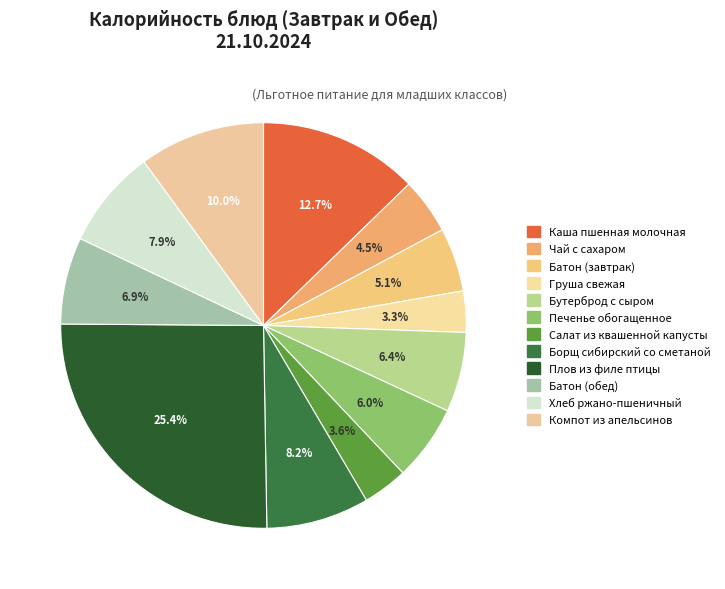

Count the number of slices in the pie.

12